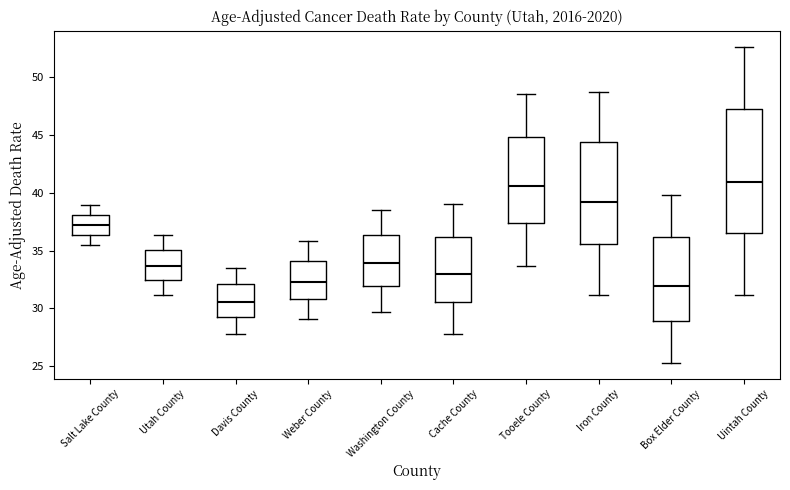

Reading left to right, transcribe this box plot: for each box, give where its median line is, the range the box spans, and where its two whiskers end, as read against the y-axis. The values are not printed on the chart, so give them approximately, as read against the axis.

Salt Lake County: median 37.0, box 36.5 to 38.0, whiskers 35.5 to 39.0
Utah County: median 33.5, box 32.5 to 35.0, whiskers 31.0 to 36.5
Davis County: median 30.5, box 29.0 to 32.0, whiskers 28.0 to 33.5
Weber County: median 32.5, box 31.0 to 34.0, whiskers 29.0 to 36.0
Washington County: median 34.0, box 32.0 to 36.5, whiskers 29.5 to 38.5
Cache County: median 33.0, box 30.5 to 36.0, whiskers 28.0 to 39.0
Tooele County: median 40.5, box 37.5 to 45.0, whiskers 33.5 to 48.5
Iron County: median 39.0, box 35.5 to 44.5, whiskers 31.0 to 48.5
Box Elder County: median 32.0, box 29.0 to 36.0, whiskers 25.5 to 40.0
Uintah County: median 41.0, box 36.5 to 47.5, whiskers 31.0 to 52.5